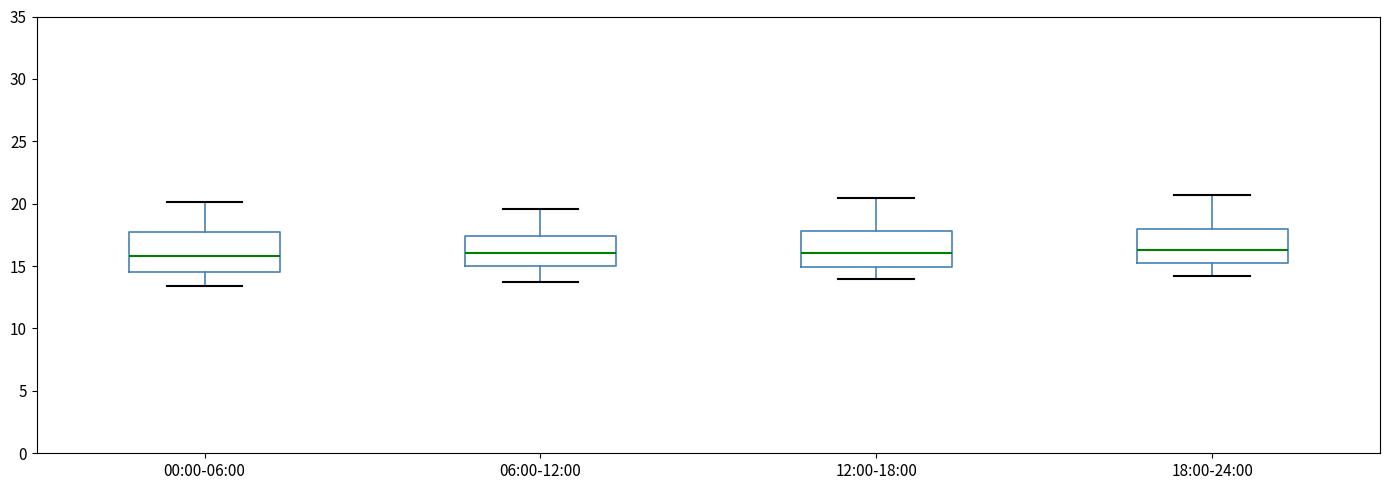

Where is the lower edge of the box for 18:00-24:00 on the y-axis? The values are not printed on the chart, so give them approximately, as read against the axis.

15.0